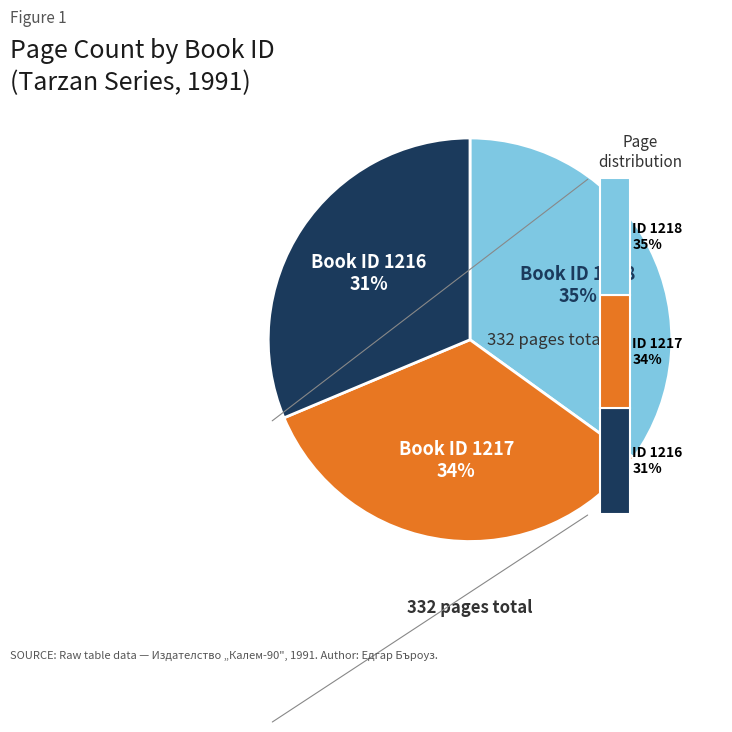

What is the change in value from 1217 to 1216?

-8